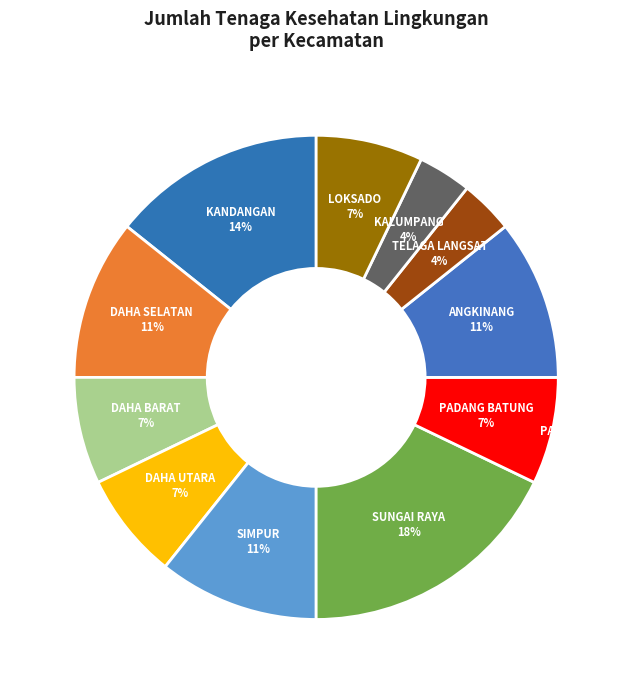

Is there any slice that represents more than half of the pie?

No